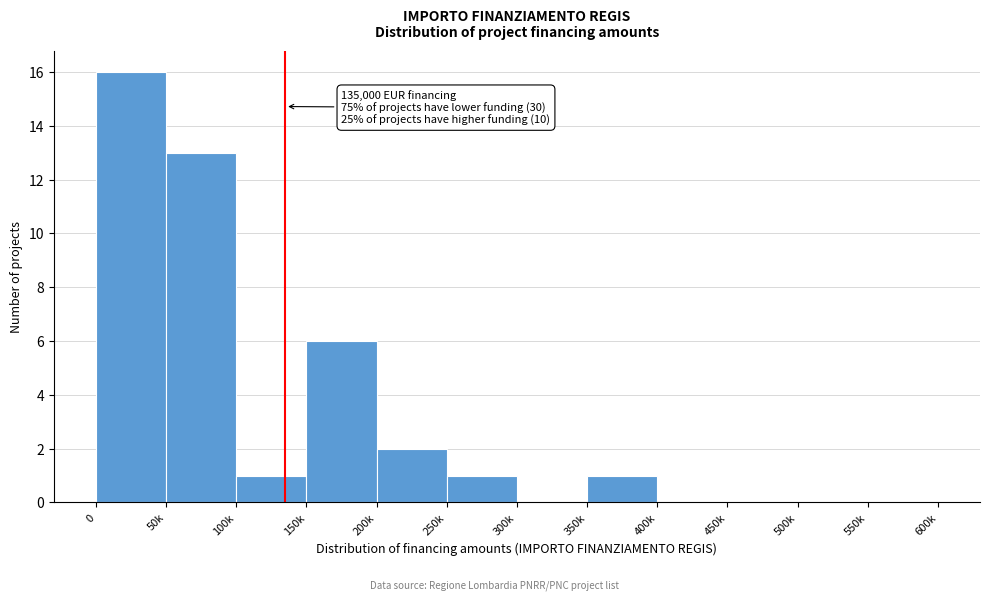

Reading left to right, extract all data points from this chart.

0=16	50k=13	100k=1	150k=6	200k=2	250k=1	300k=0	350k=1	400k=0	450k=0	500k=0	550k=0